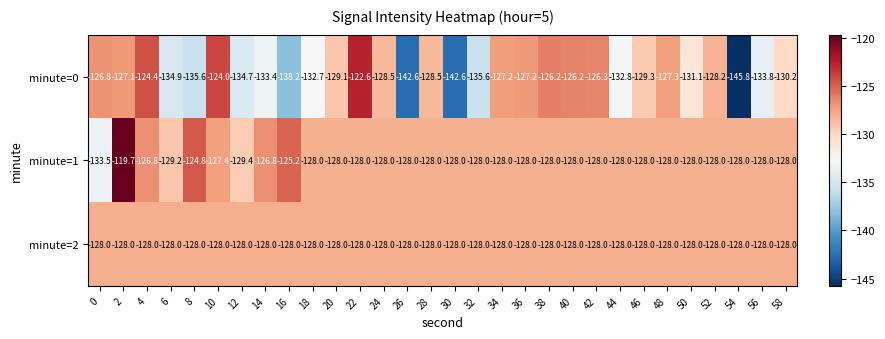

List the series in order of their peak value, lowest first.

minute=2, minute=0, minute=1